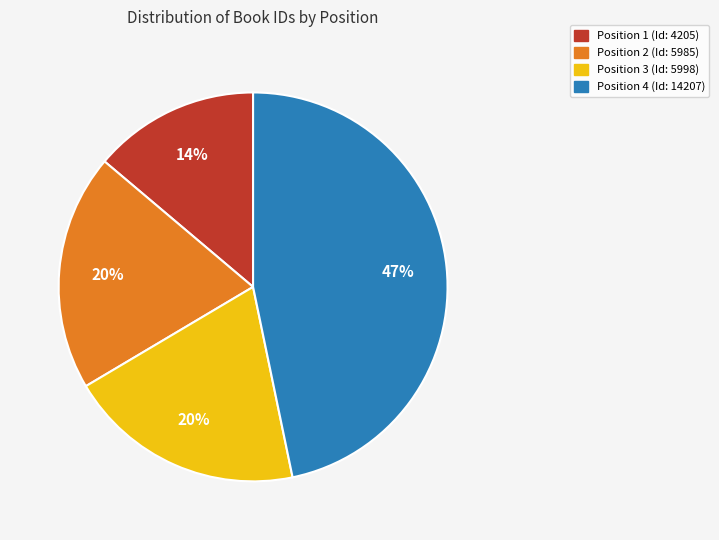

Is there any slice that represents more than half of the pie?

No